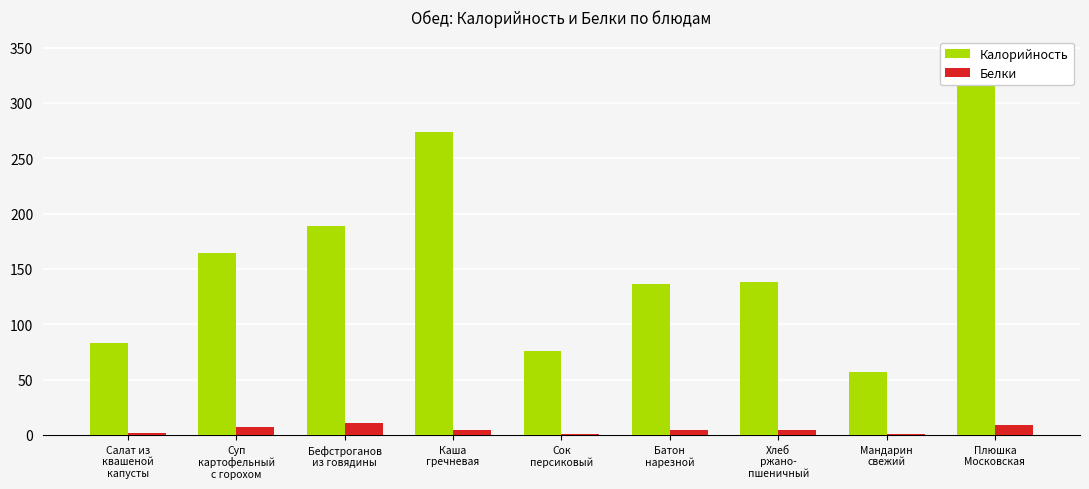

Is the value of Белки at Хлеб
ржано-
пшеничный greater than the value of Калорийность at Плюшка
Московская?

No